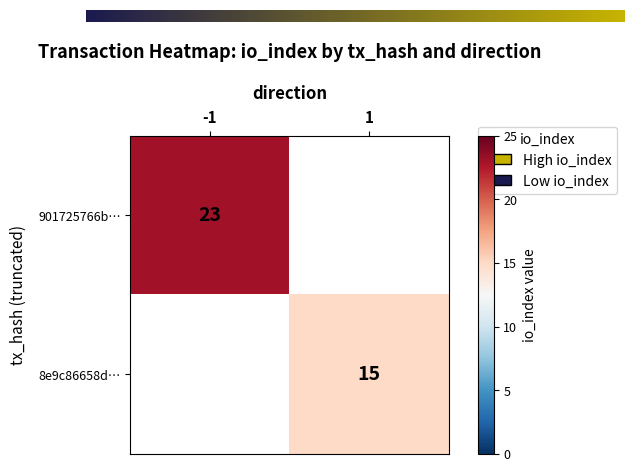

Which series has the largest total across all categories?

901725766b343846dc31df8c2b7c8c94734f702